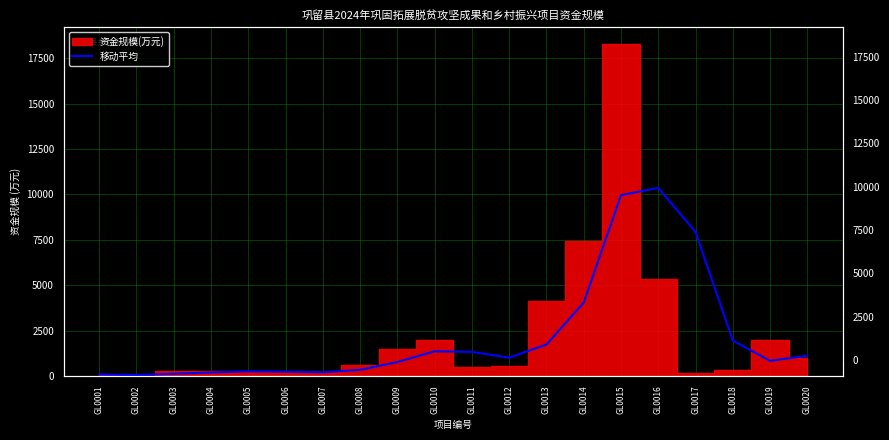

Reading left to right, extract all data points from this chart.

80.0	52.5	121.4	194.7	253.1	236.7	203.3	336.7	766.7	1360.0	1326.7	1010.0	1731.7	4045.0	9958.3	10360.0	7930.0	1950.0	833.3	1116.7